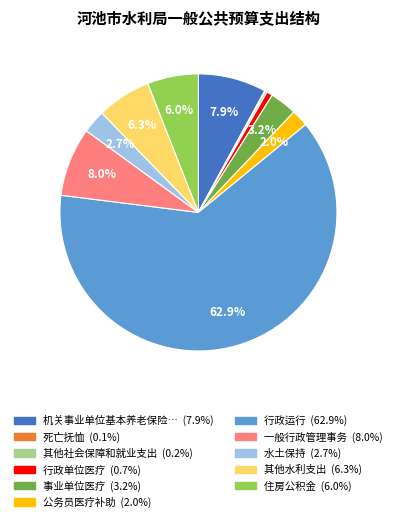

Does any single category account for the majority?

Yes